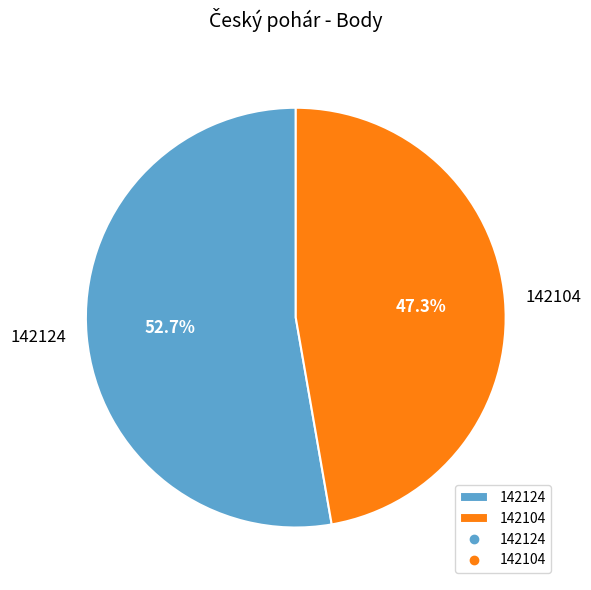

Count the number of slices in the pie.

2